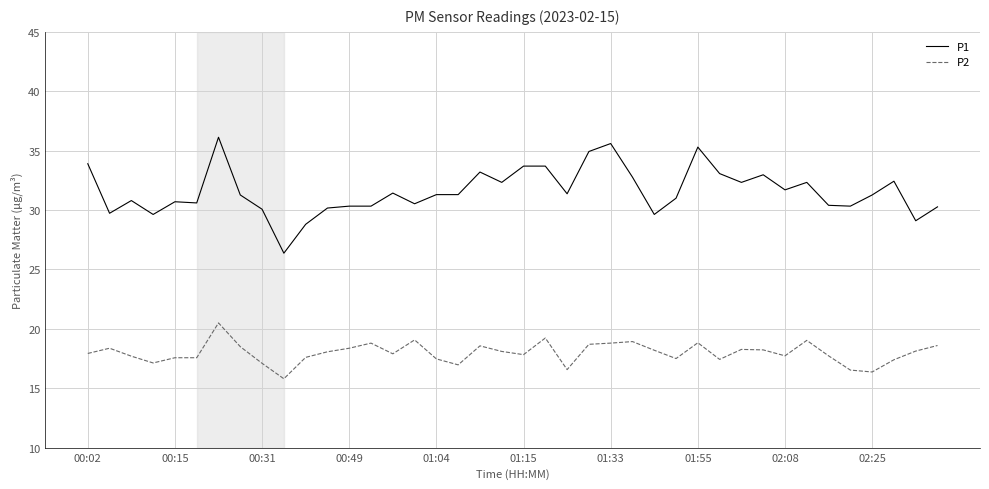

Which series has the largest range (max minus min)?

P1